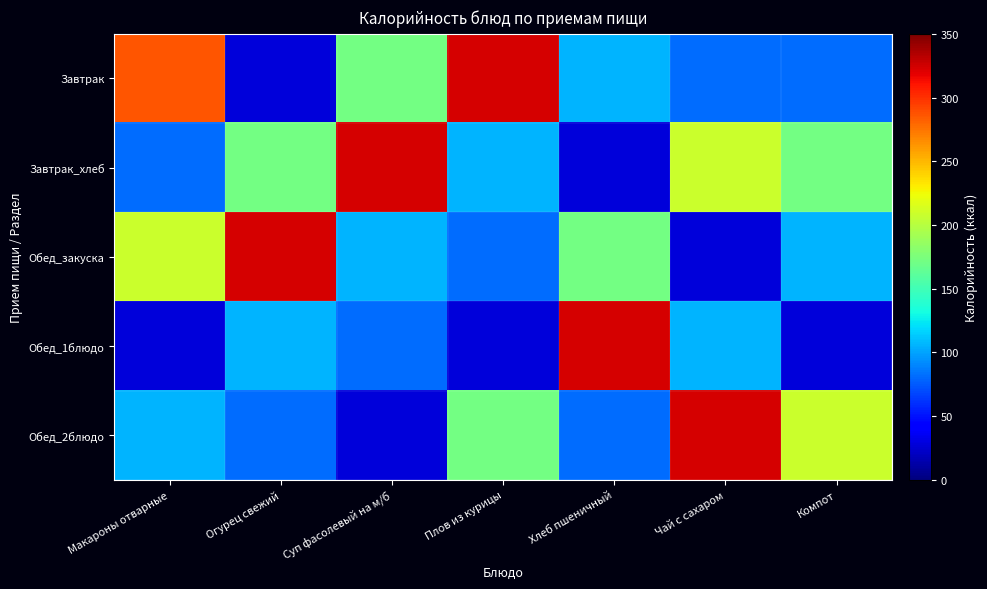

At which category does the chart reach its peak across all series?

Плов из курицы